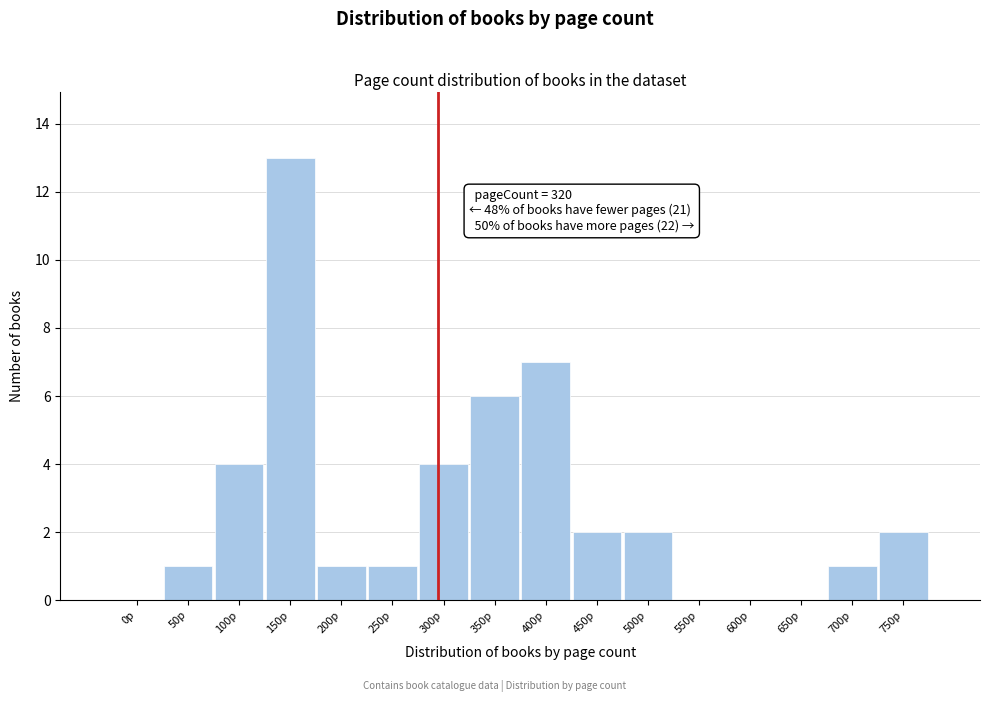

Reading left to right, transcribe all the data shown in this chart.

0p=0	50p=1	100p=4	150p=13	200p=1	250p=1	300p=4	350p=6	400p=7	450p=2	500p=2	550p=0	600p=0	650p=0	700p=1	750p=2